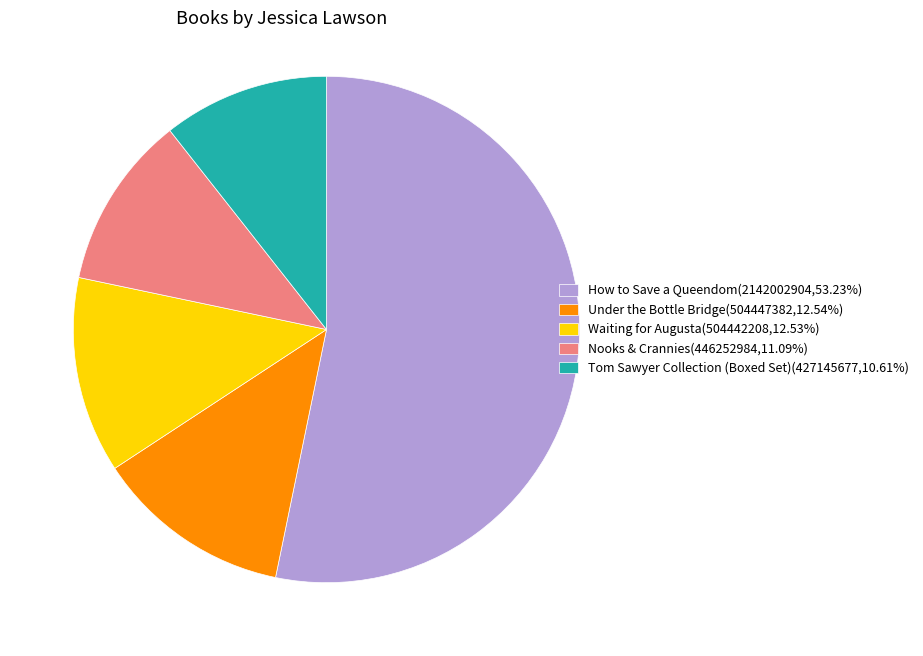

Is the sum of How to Save a Queendom(2142002904,53.23%) and Tom Sawyer Collection (Boxed Set)(427145677,10.61%) greater than half?

Yes